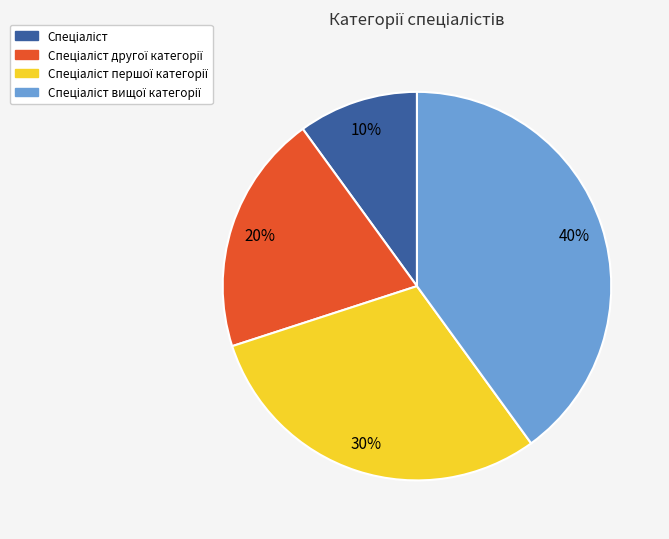

To the nearest percent, what is the average slice percentage?

25%